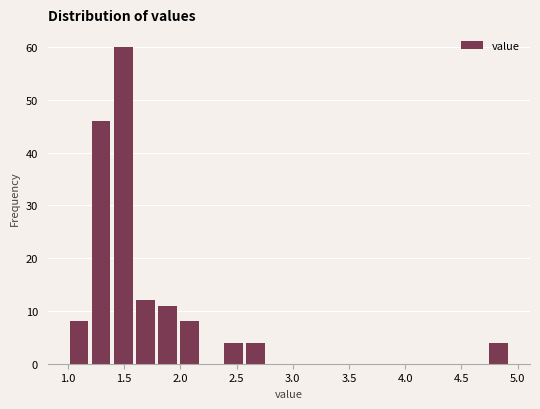

Read against the x-axis, roughly where is the centre of the tallest bar?

1.50